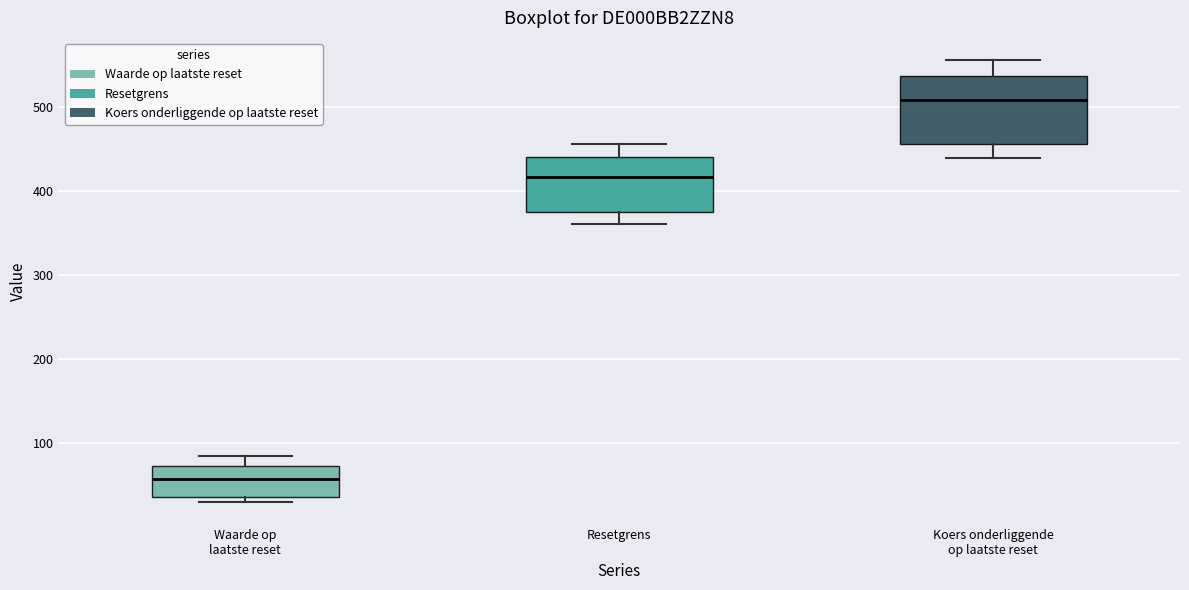

Reading left to right, read every box against the y-axis: the position of its median line, the range the box covers, and the ends of its whiskers. The values are not printed on the chart, so give them approximately, as read against the axis.

Waarde op laatste reset: median 60, box 40 to 70, whiskers 30 to 80
Resetgrens: median 420, box 370 to 440, whiskers 360 to 460
Koers onderliggende op laatste reset: median 510, box 460 to 540, whiskers 440 to 560